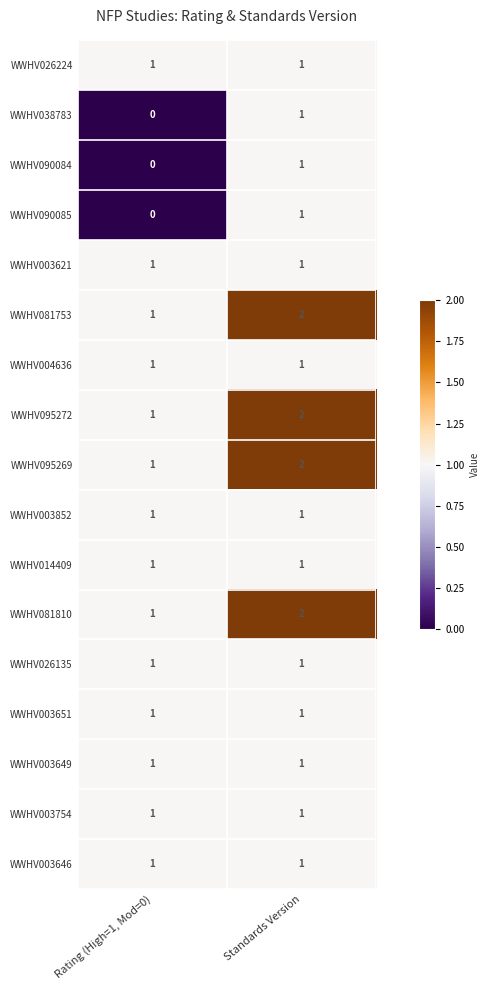

Which category has the lowest value across all series?

Rating (High=1, Mod=0)